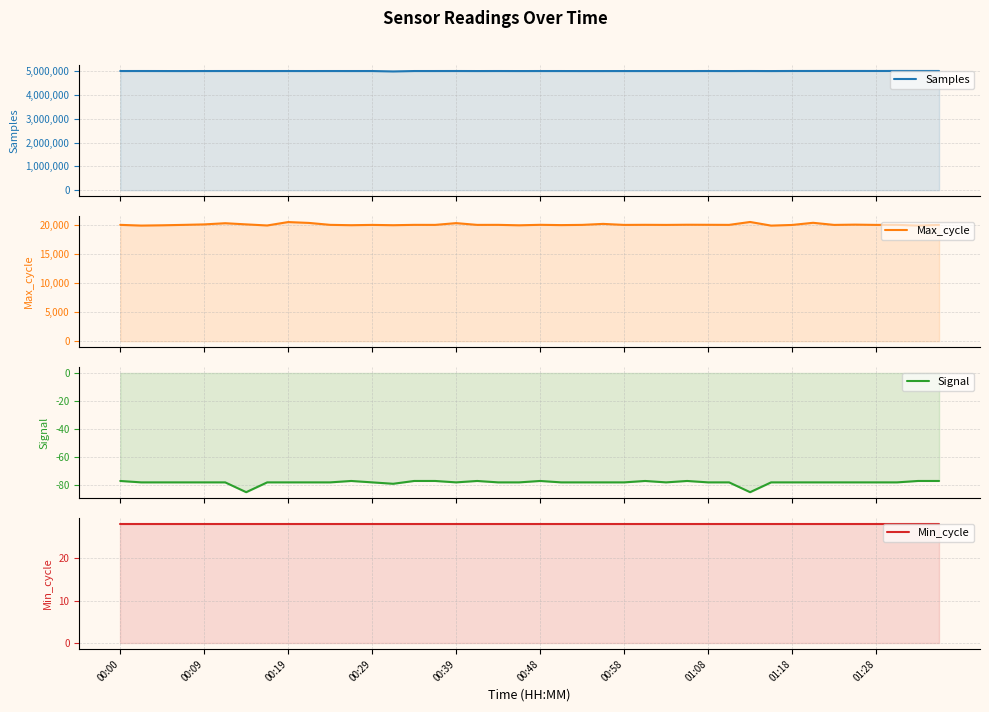

At how many categories does at least one series exceed 1949874?

40